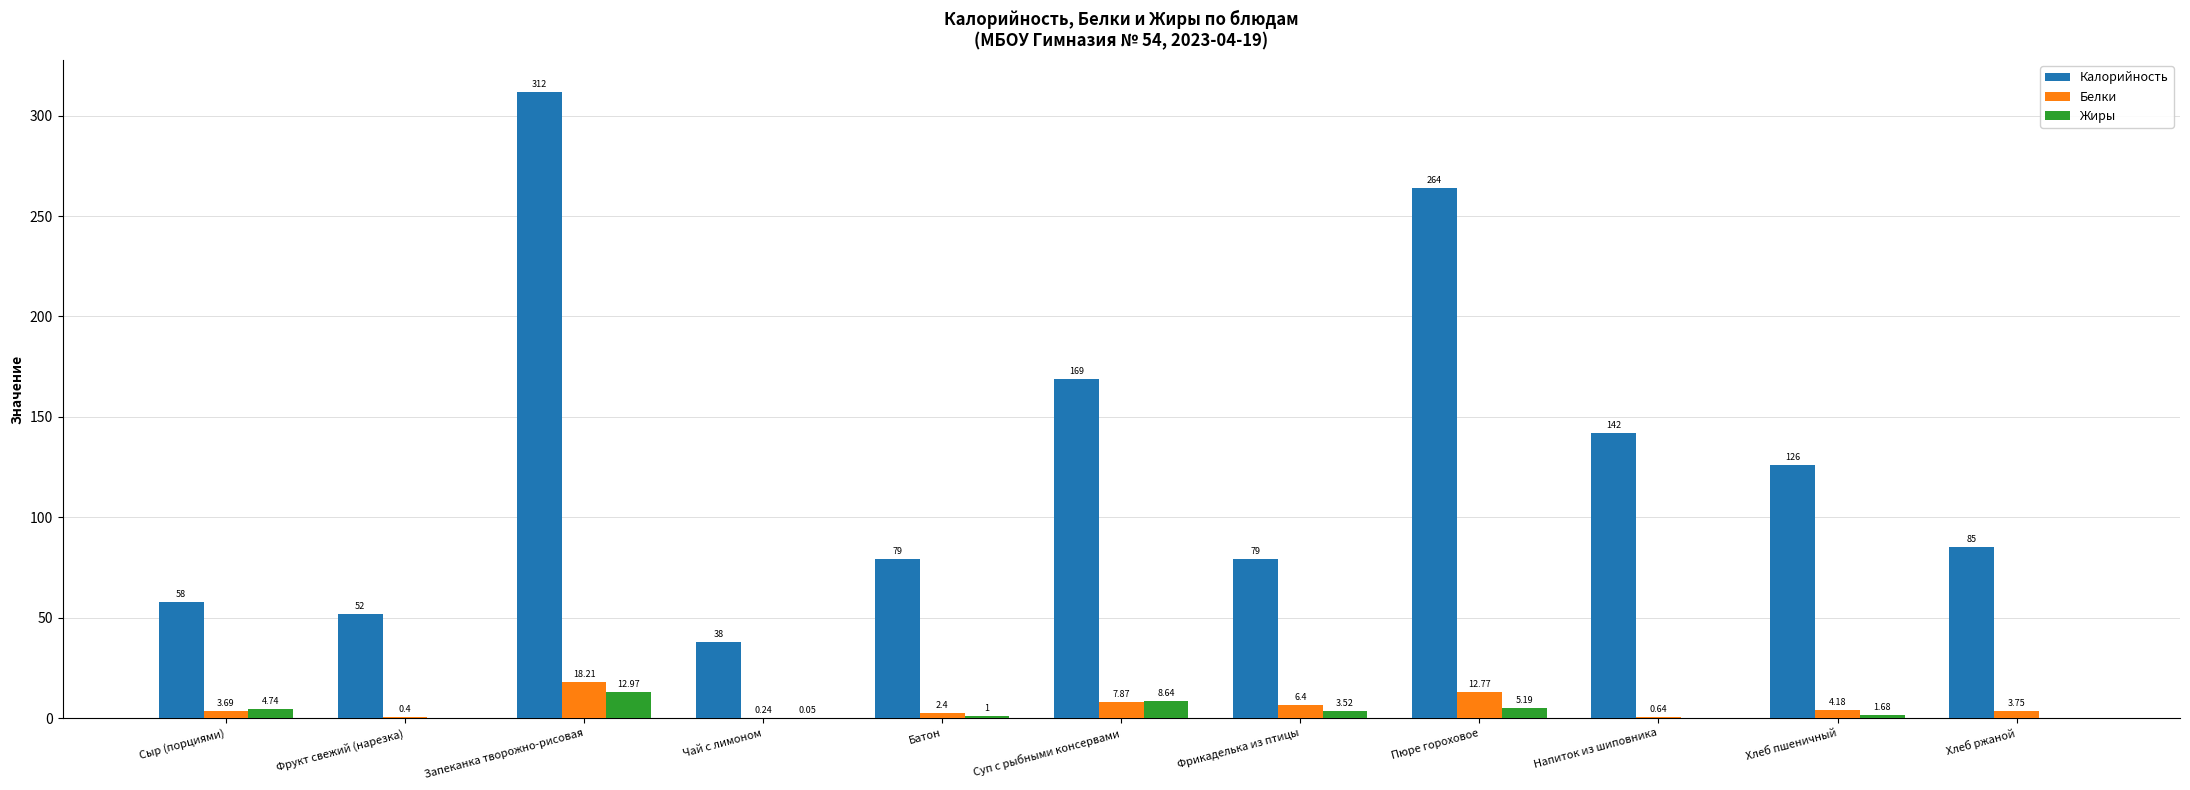

At which label is Жиры closest to 6?

Пюре гороховое